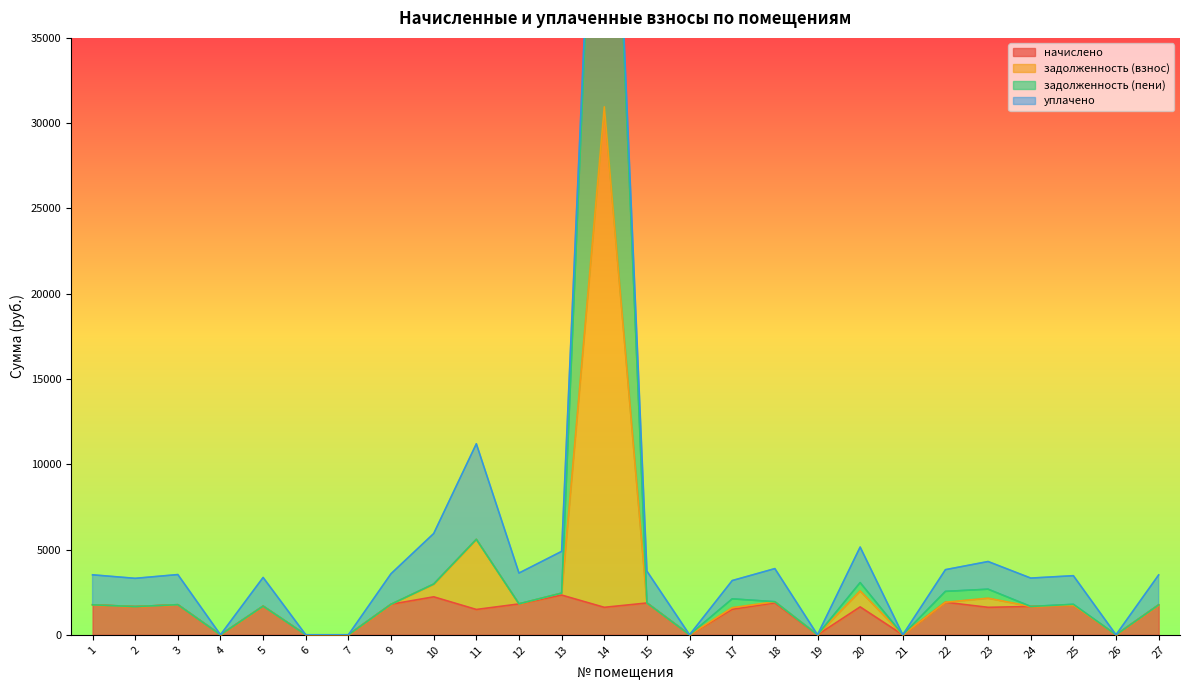

True or false: начислено and задолженность (взнос) cross at least once.

False